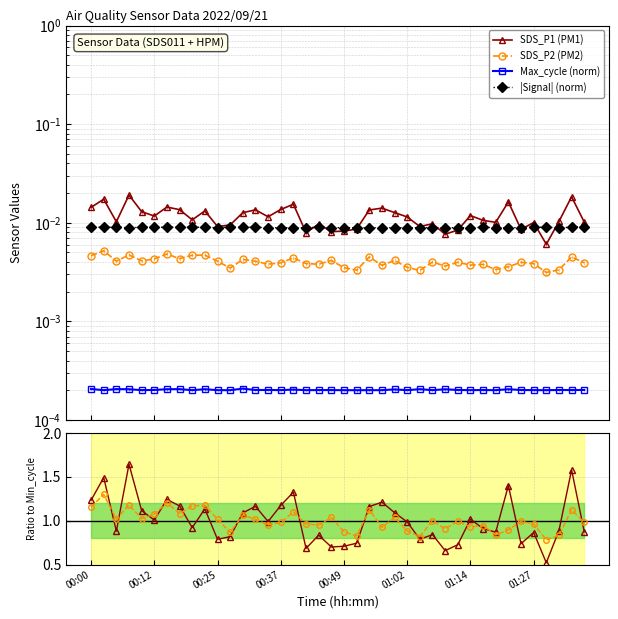

The SDS_P2 ratio series shows 1.3 at 21. True or false?

False